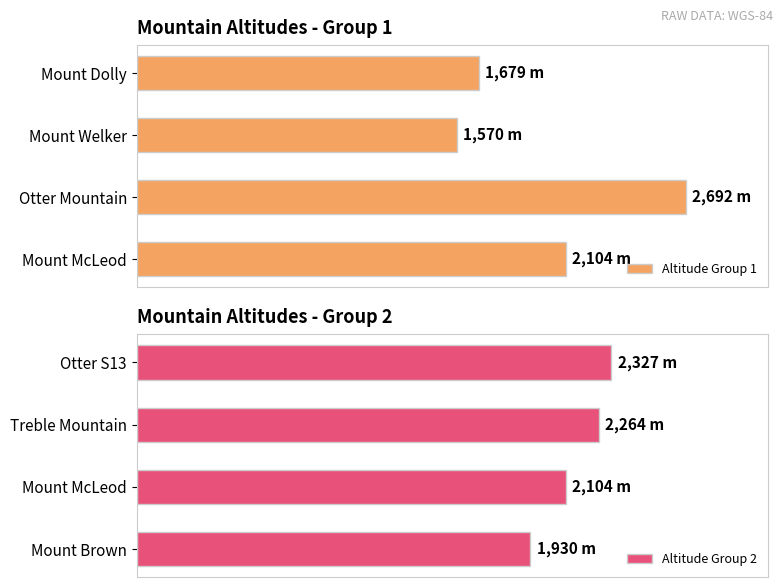

How many data points in Altitude Group 1 are less than 2104?

2